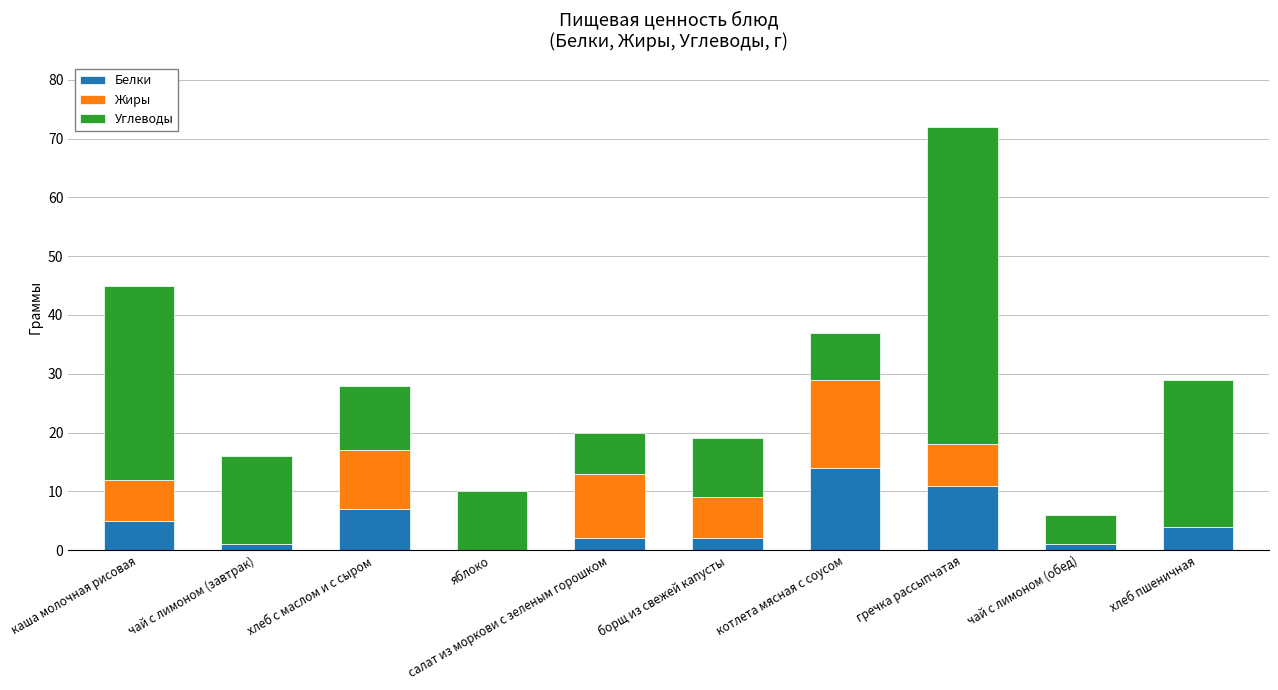

At which label does Белки first exceed 4?

каша молочная рисовая